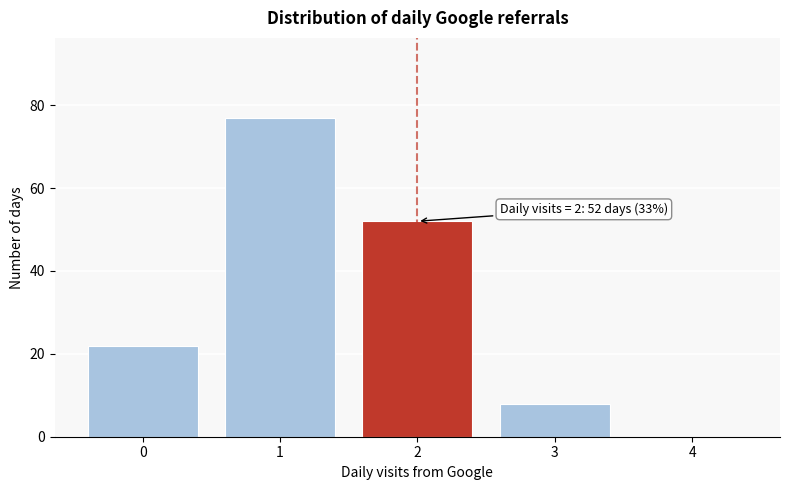

Reading left to right, transcribe all the data shown in this chart.

0=22	1=77	2=52	3=8	4=0